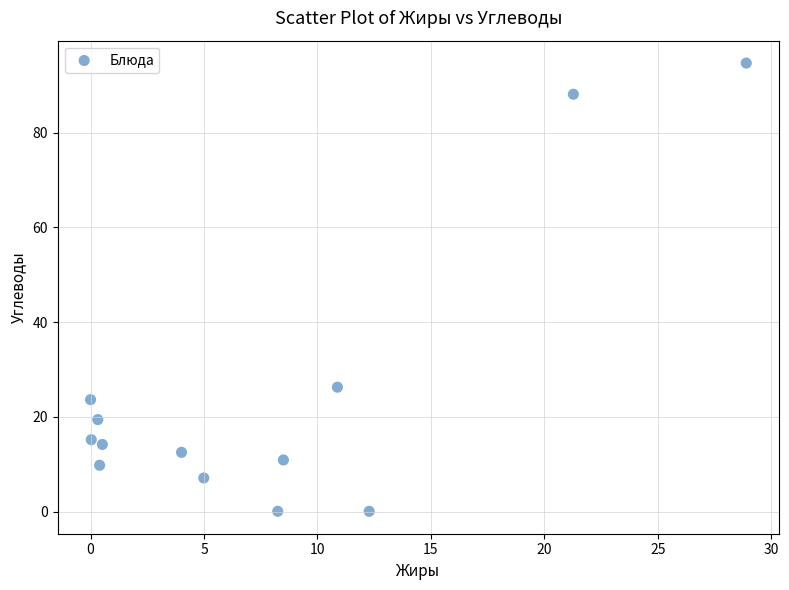

What is the range of X values (max minus min)?

28.9